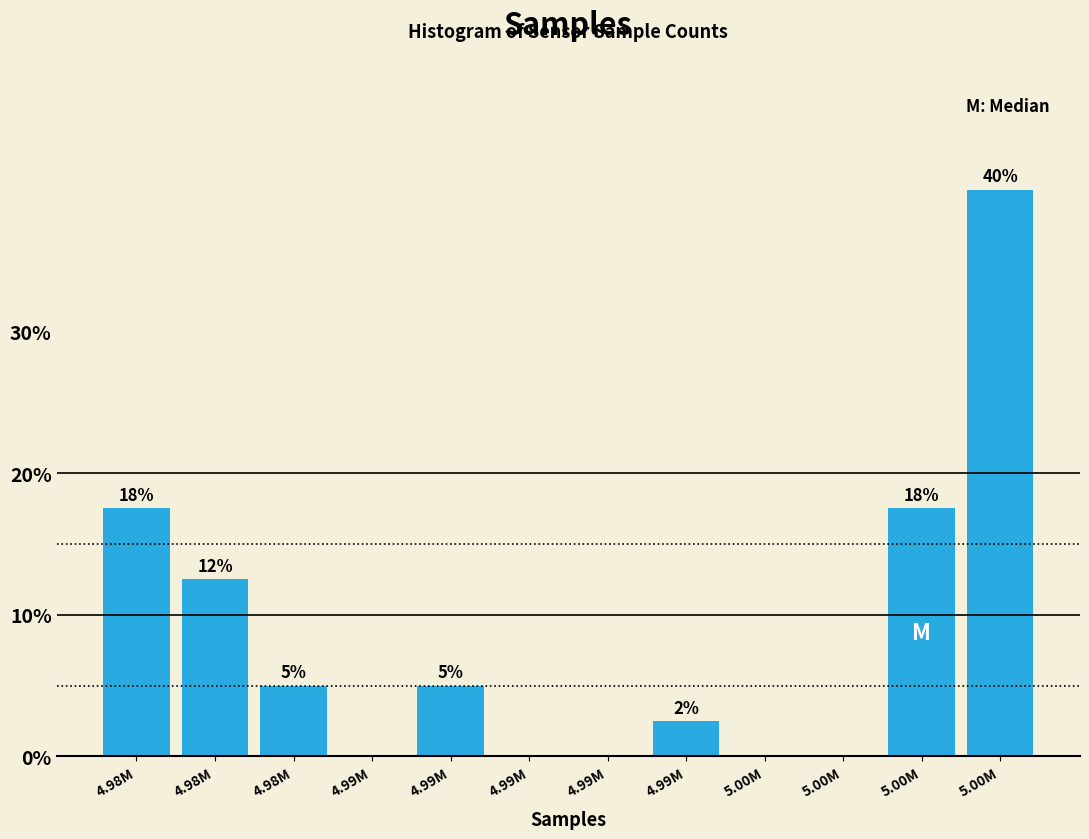

Are the bars horizontal?

No